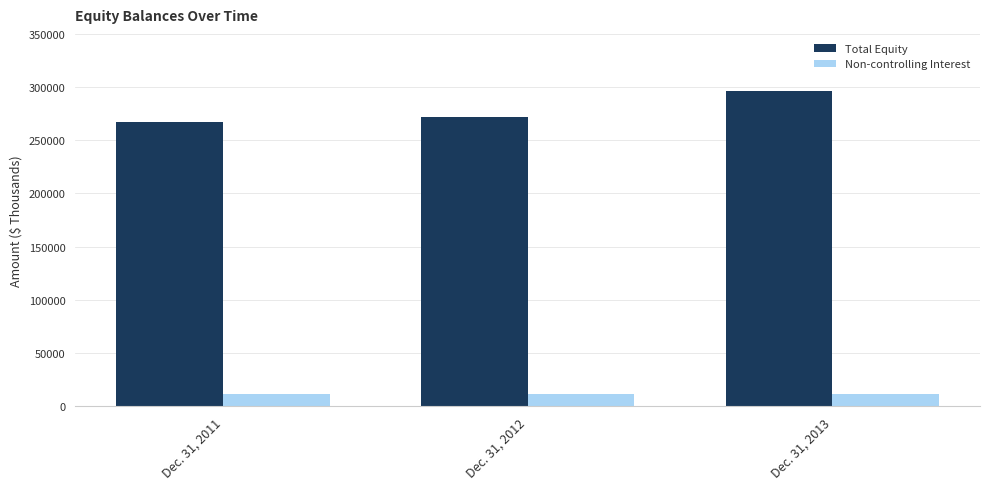

Which category has the highest value across all series?

Dec. 31, 2013